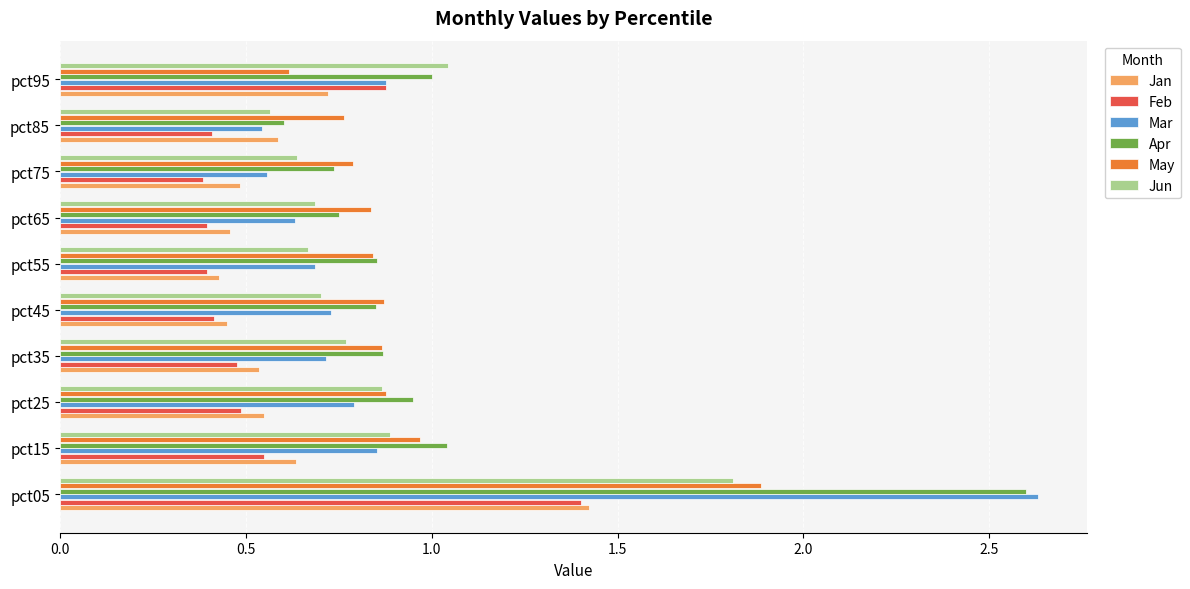

Which series has the widest spread of values?

Mar